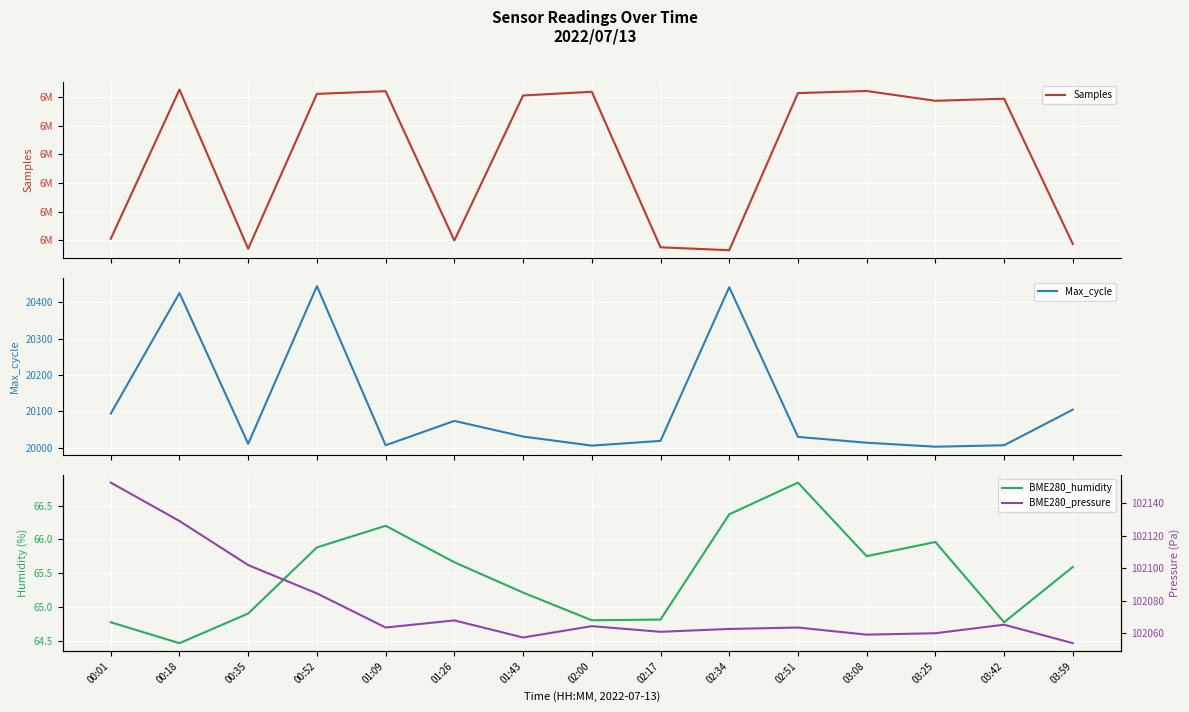

What is the sum of all BME280_humidity values?

982.0